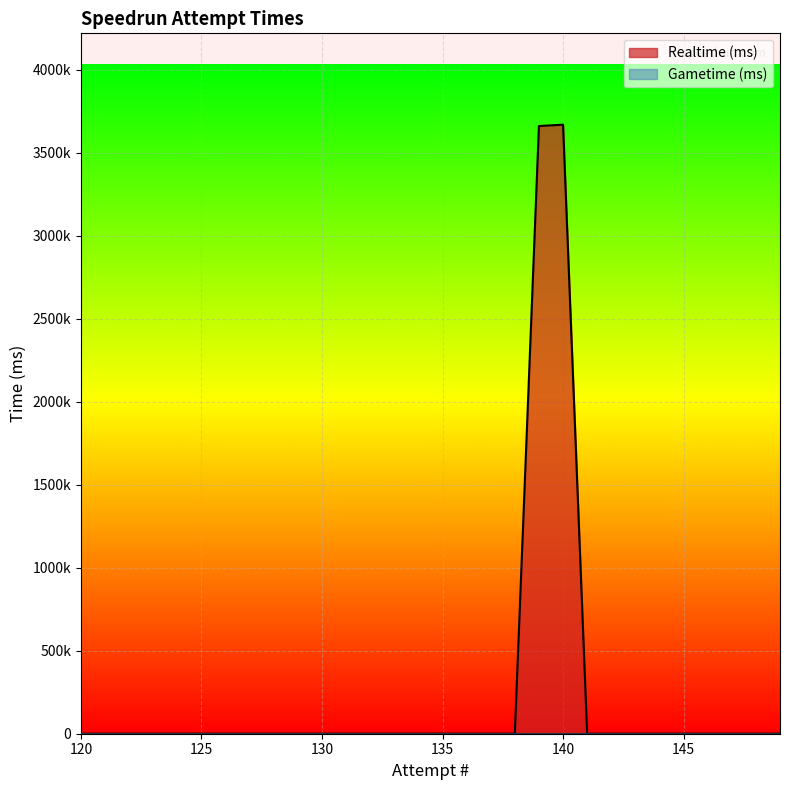

What is the difference between the maximum and minimum values?

3668023